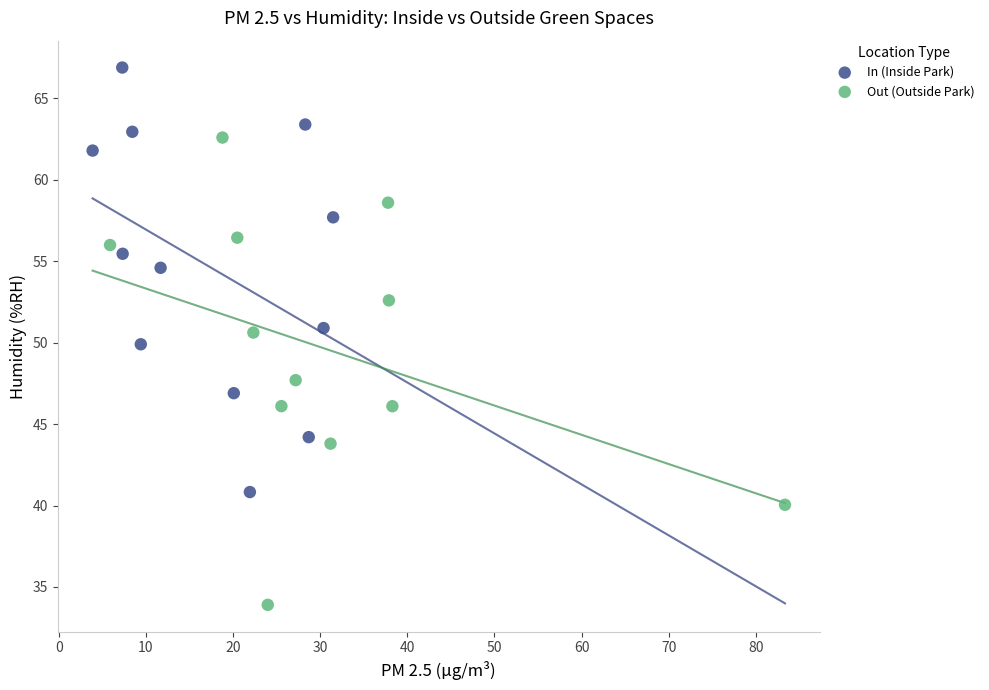

Which series has the largest Y range (max minus min)?

Out (Outside Park)